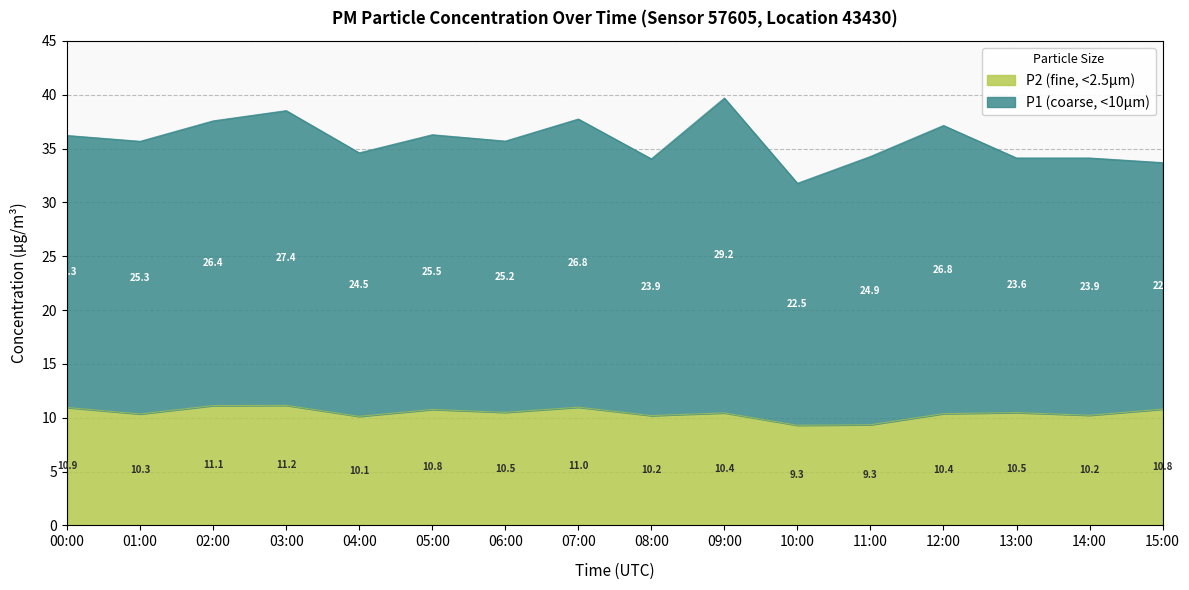

How many lines are shown in the chart?

2